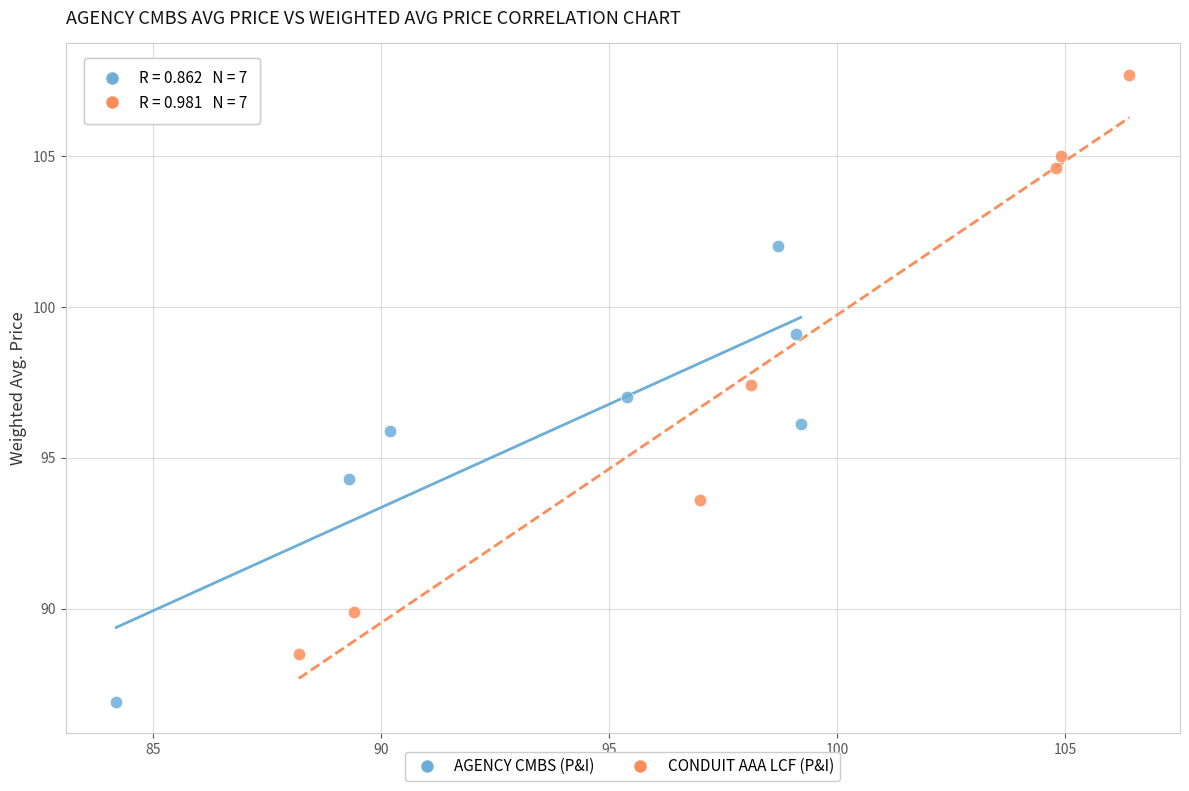

Which series has the largest Y range (max minus min)?

CONDUIT AAA LCF (P&I)